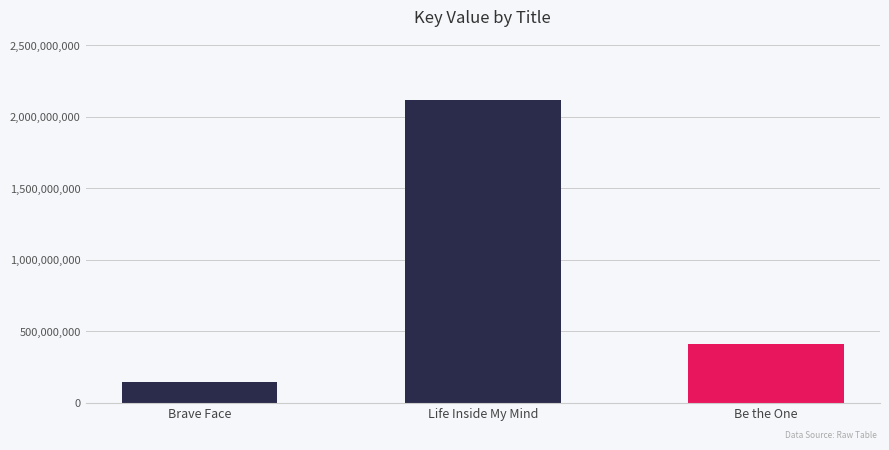

How many categories are shown in the chart?

3